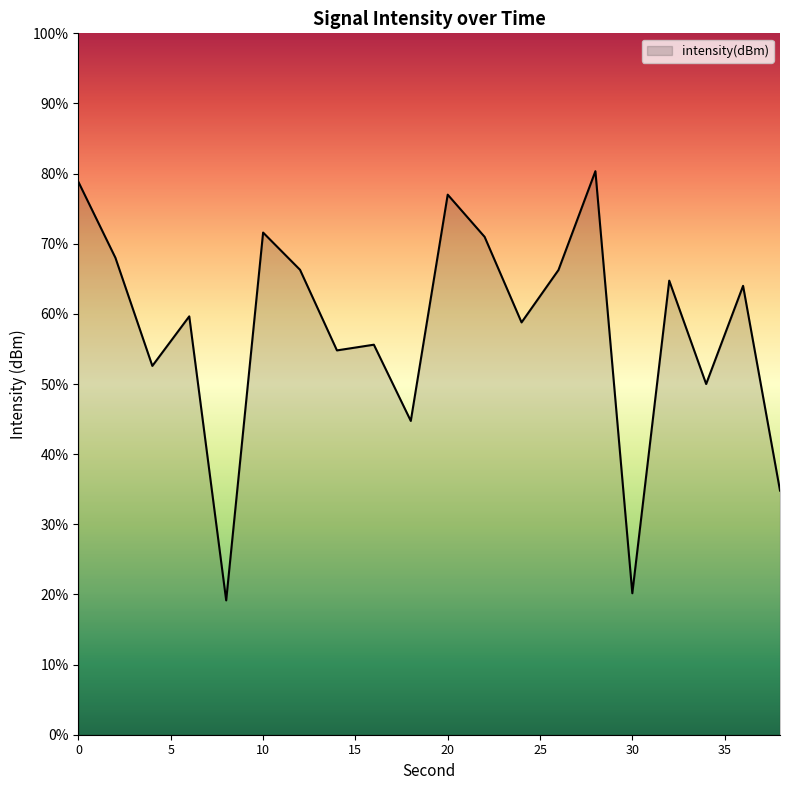

How many values are below -127?

14